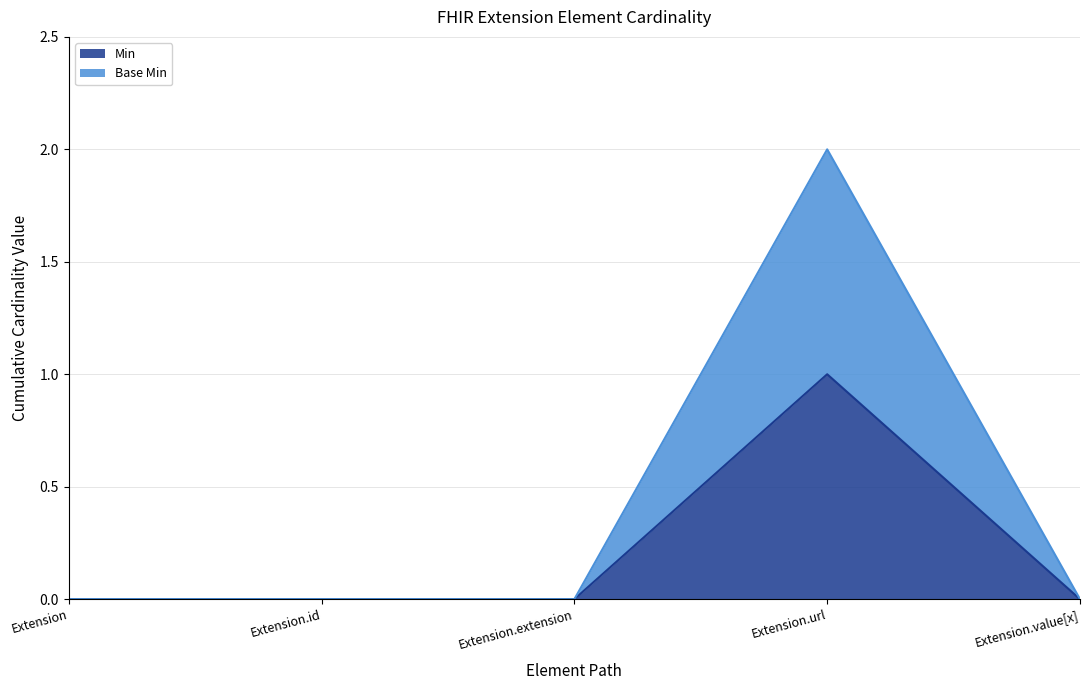

What is the difference between the maximum and minimum values in the Base Min series?

2